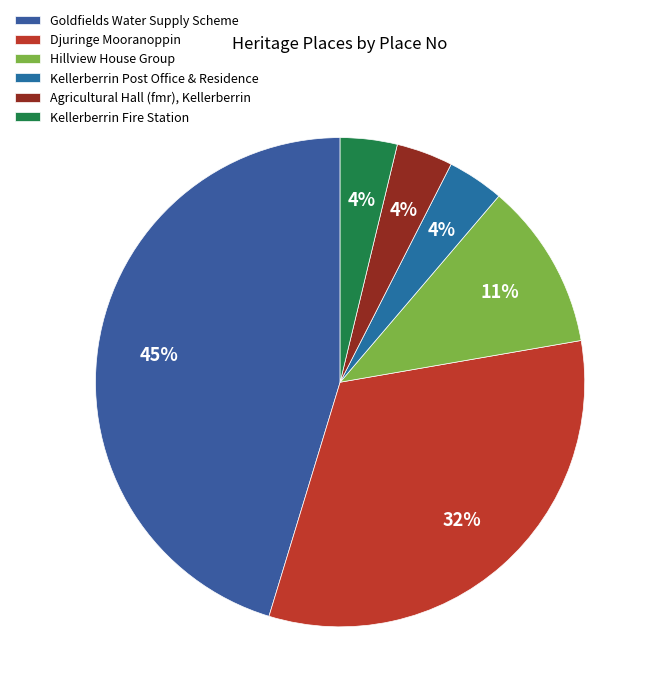

Count the number of slices in the pie.

6